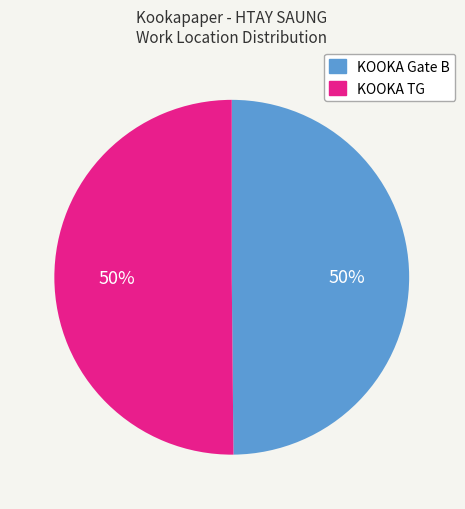

To the nearest percent, what is the combined percentage of KOOKA Gate B and KOOKA TG?

100%